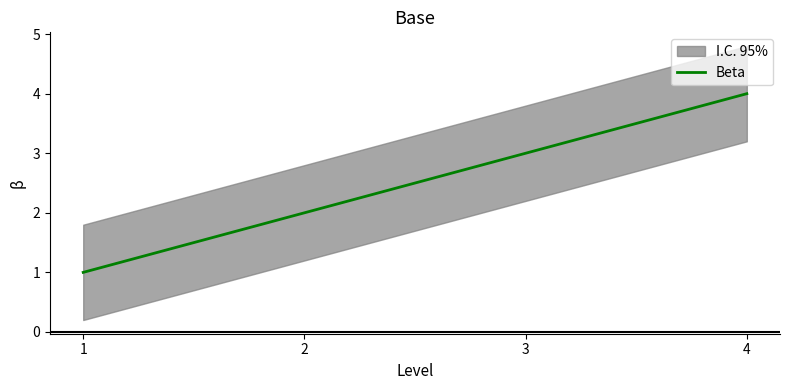

What is the sum of all values?

10